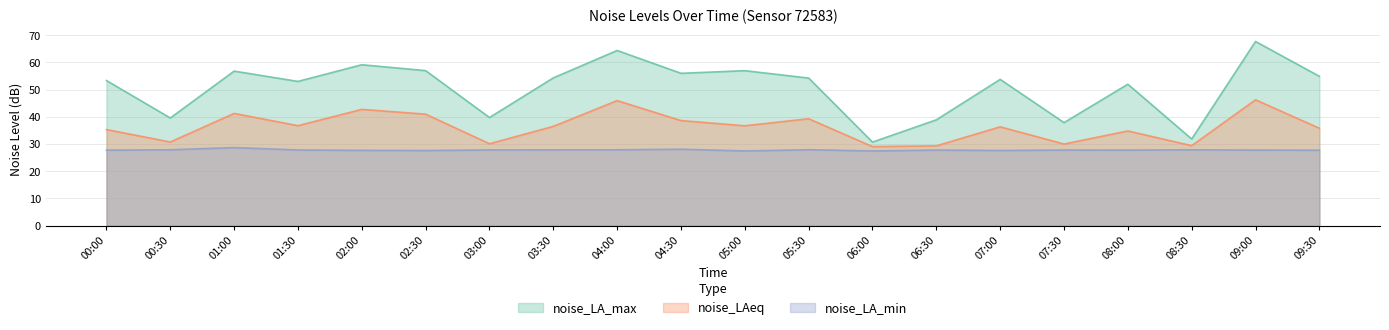

True or false: noise_LA_max and noise_LAeq cross at least once.

False